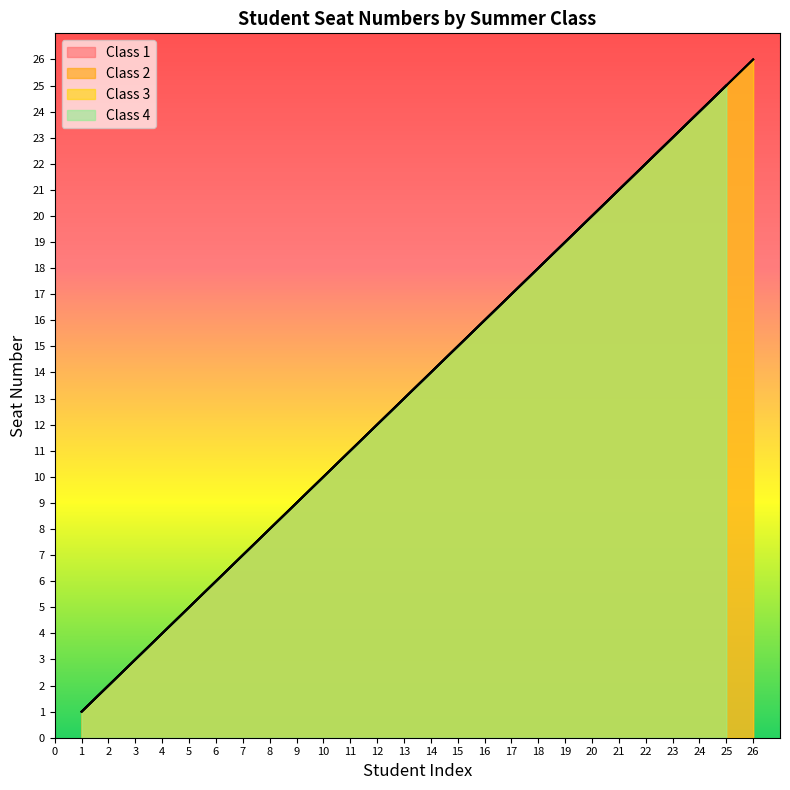

What is the value of the Class 3 point at the 18th from the left?

18